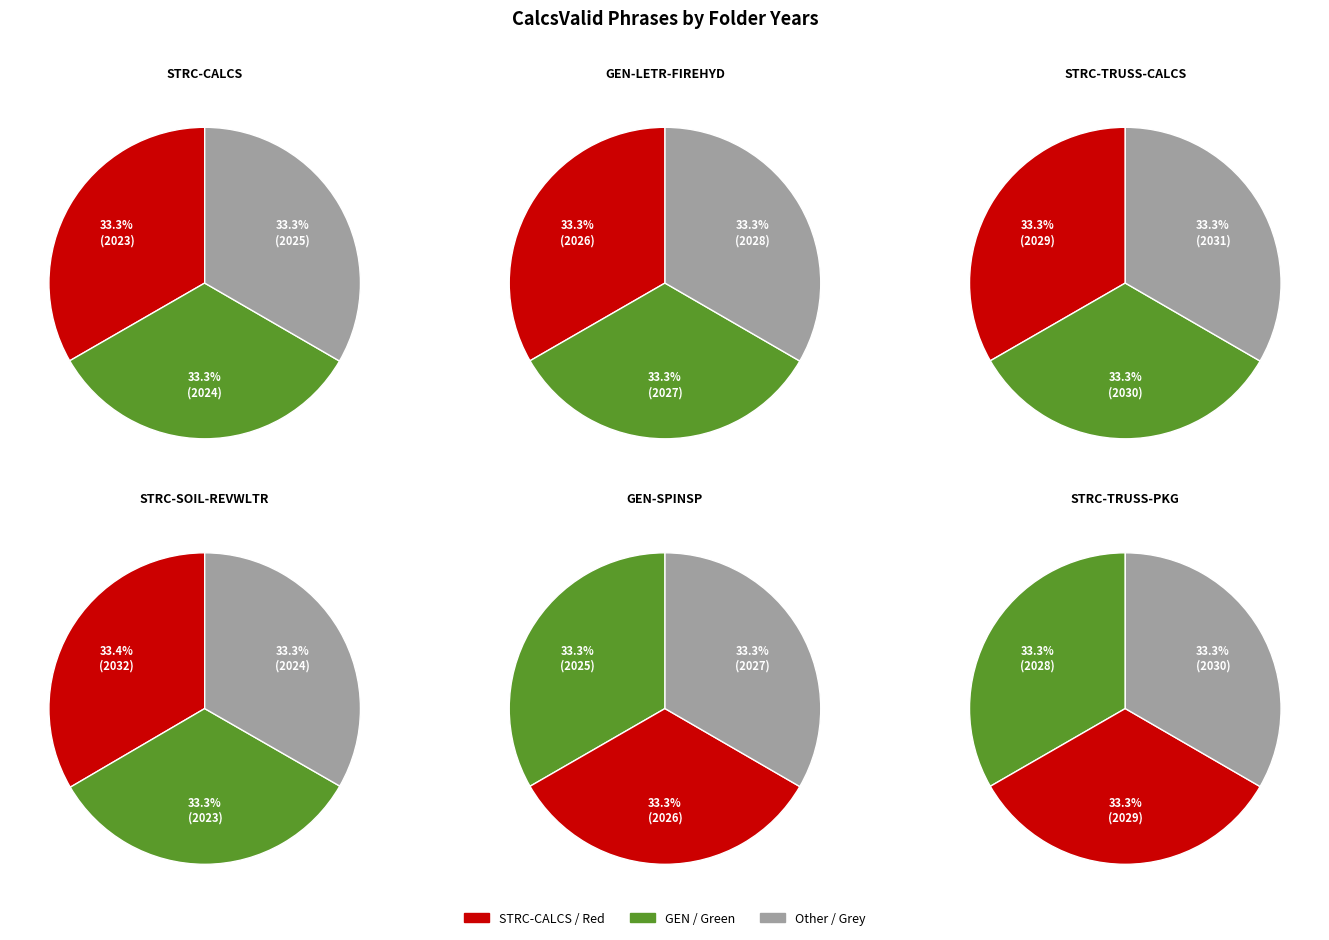

The GEN-LETR-FIREHYD slice represents 1% of the pie. True or false?

False